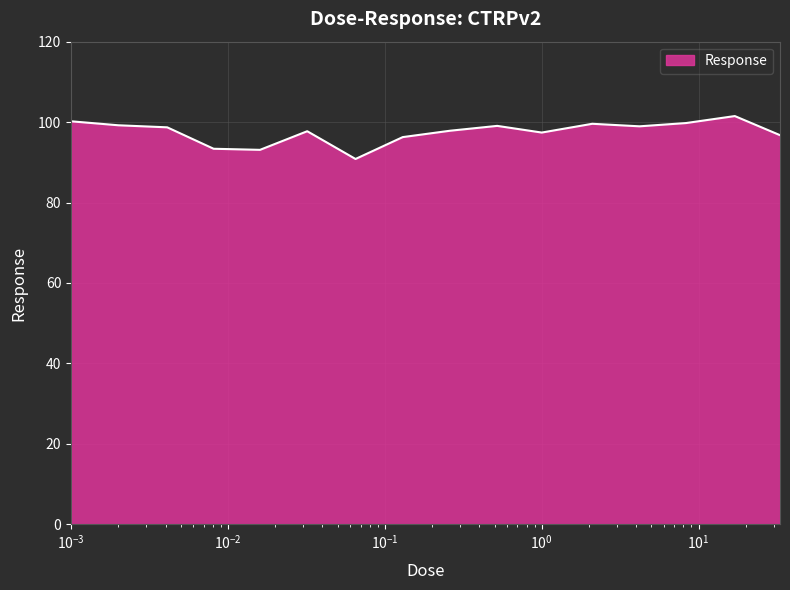

What is the greatest value displayed?

101.5